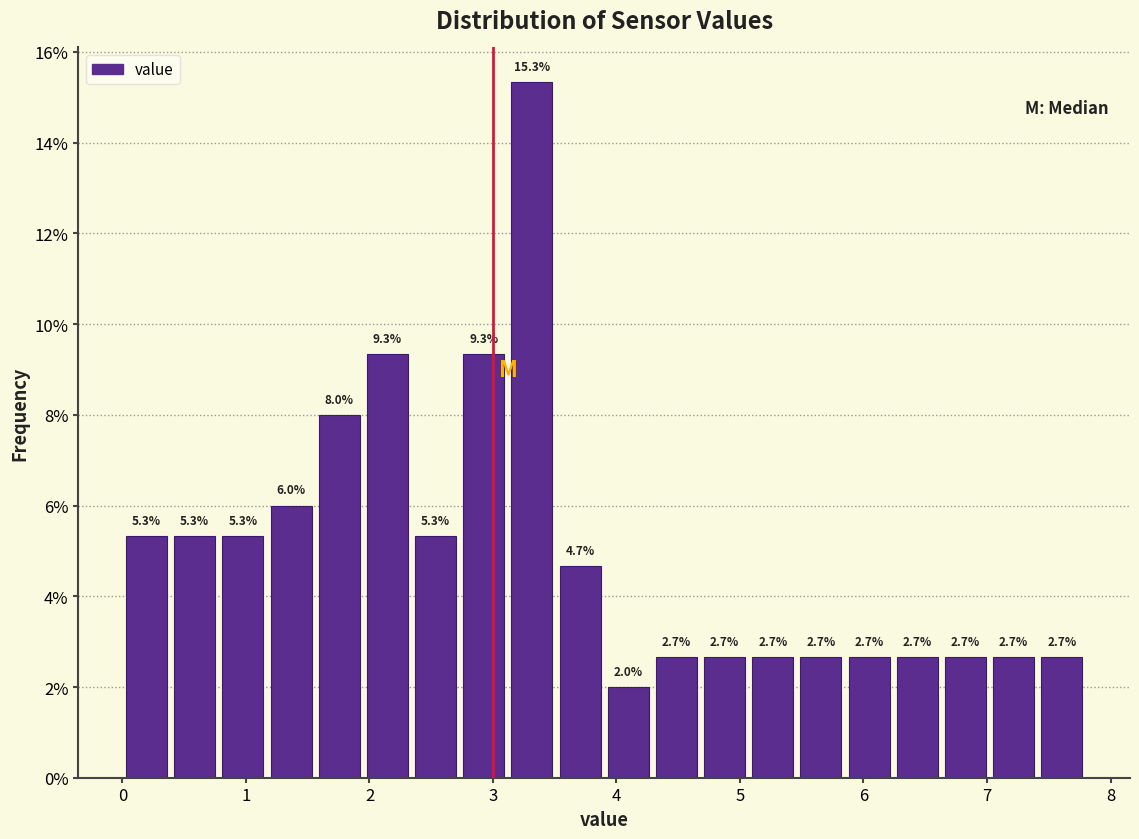

Read against the x-axis, roughly where is the centre of the tallest bar?

3.3